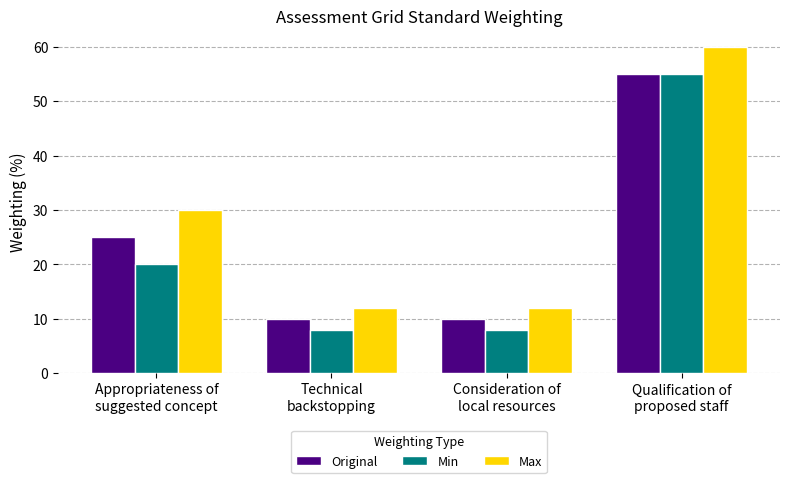

What is the smallest value displayed?

8